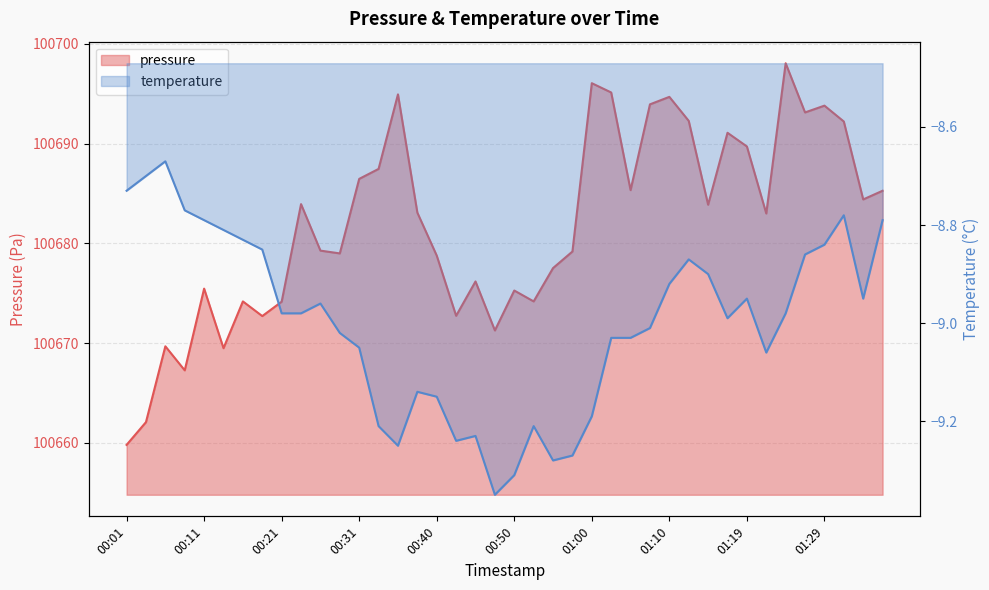

True or false: the data has more than 0 interior local peaks.

True